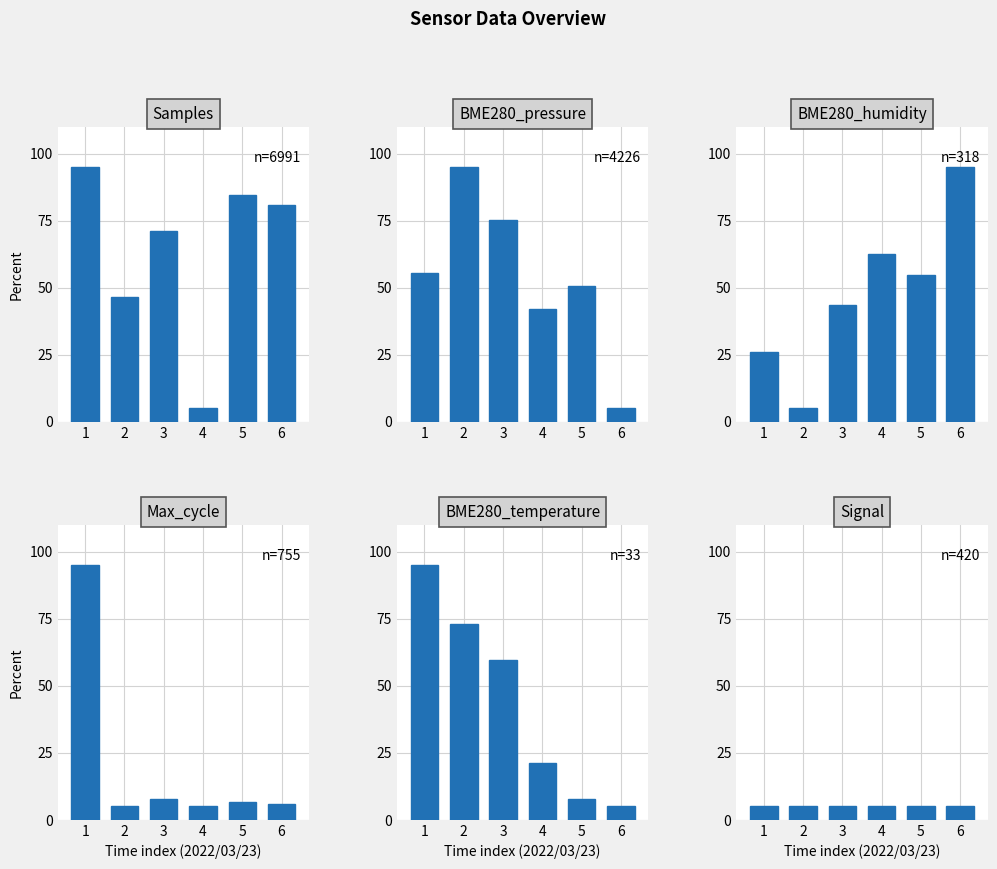

Which category has the highest value in the BME280_temperature series?

1